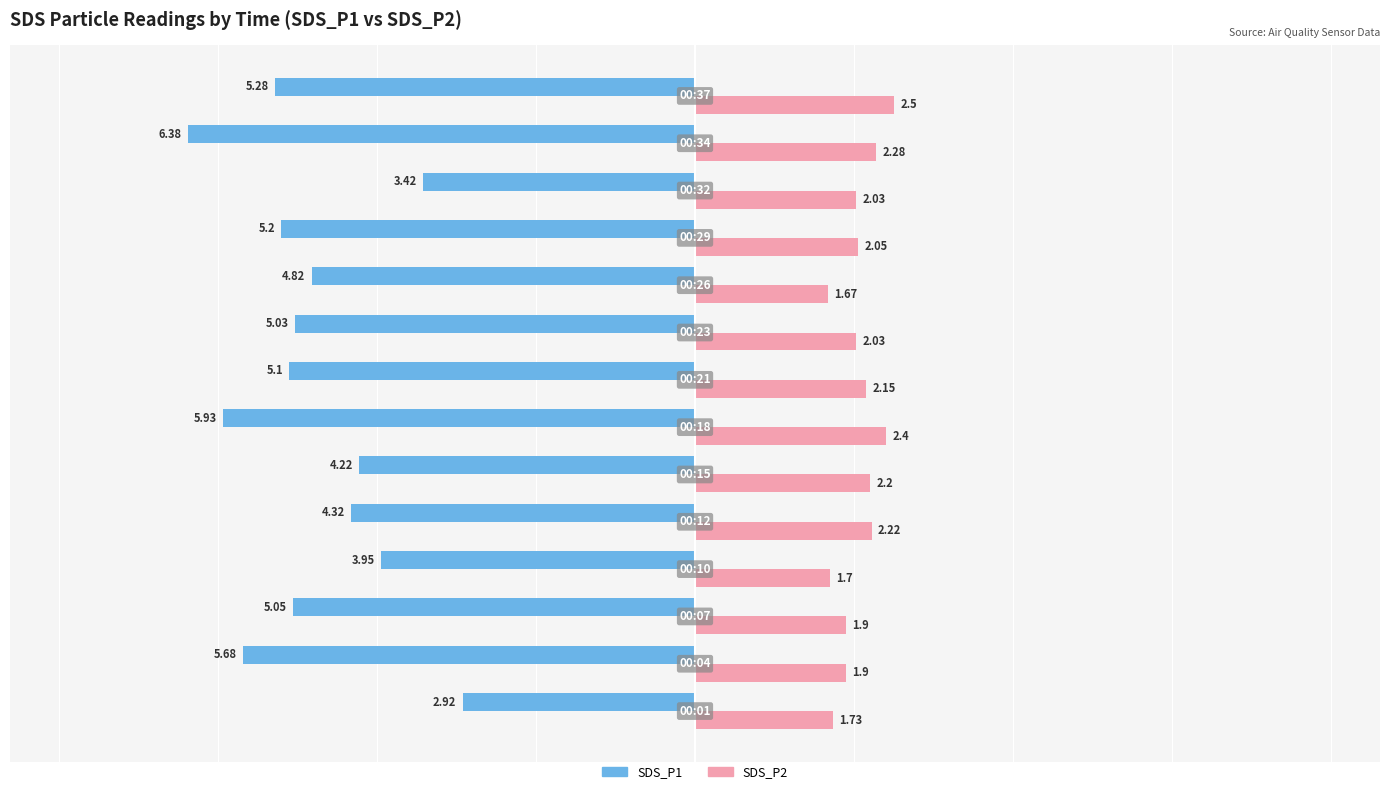

What is the difference between the second highest and second lowest values in the SDS_P2 series?

0.7